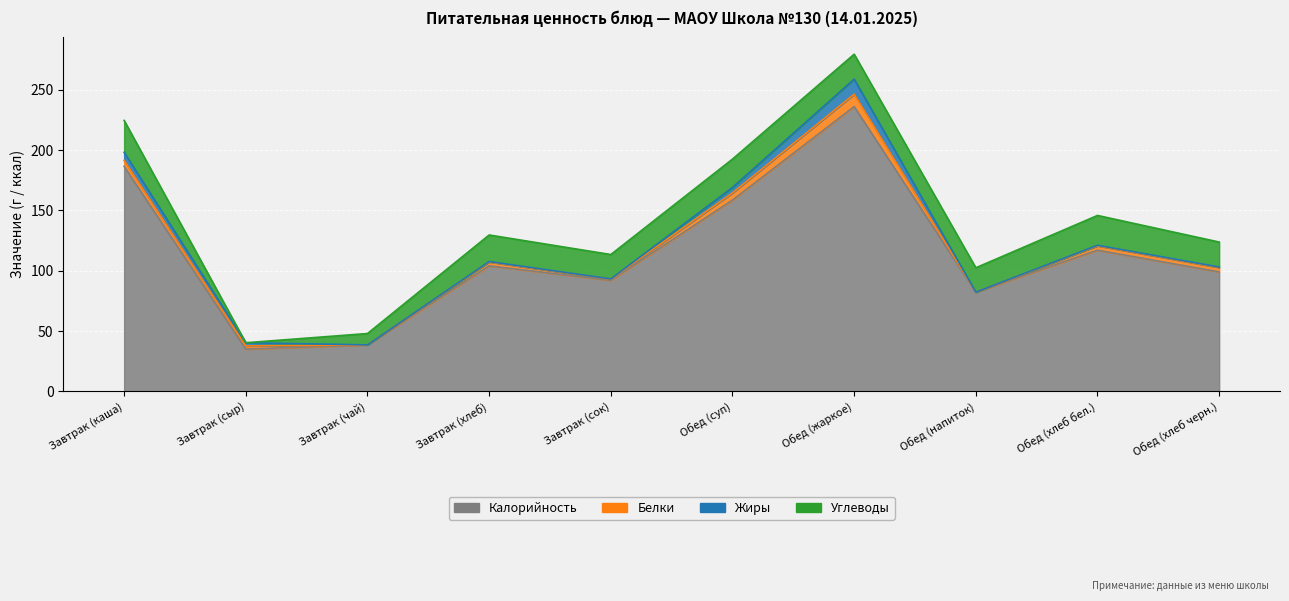

True or false: Углеводы has a value of 2.3 at Завтрак (чай).

False